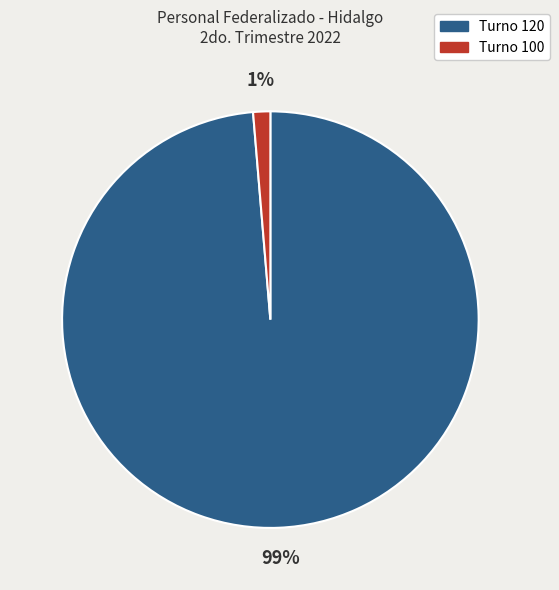

Is the sum of Turno 100 and Turno 120 greater than half?

Yes